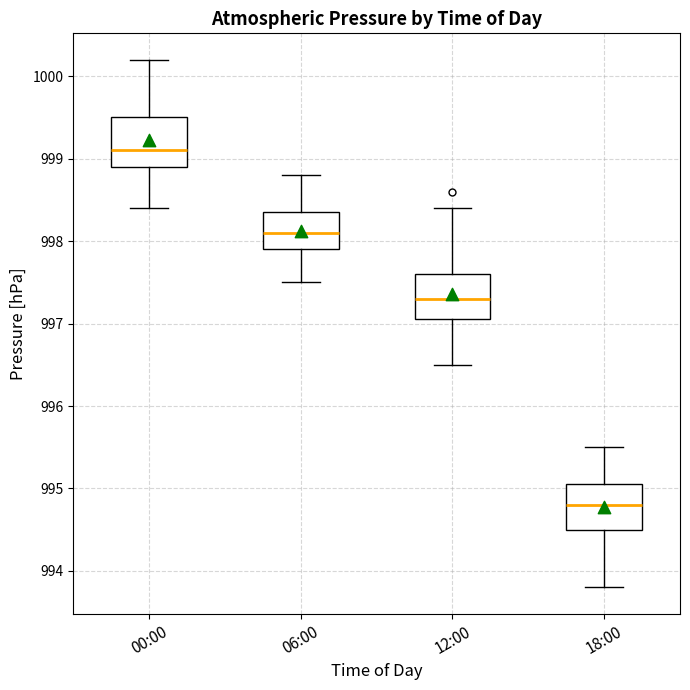

Reading left to right, transcribe this box plot: for each box, give where its median line is, the range the box spans, and where its two whiskers end, as read against the y-axis. The values are not printed on the chart, so give them approximately, as read against the axis.

00:00: median 999.1, box 998.9 to 999.5, whiskers 998.4 to 1000.2
06:00: median 998.1, box 997.9 to 998.4, whiskers 997.5 to 998.8
12:00: median 997.3, box 997.1 to 997.6, whiskers 996.5 to 998.4
18:00: median 994.8, box 994.5 to 995.1, whiskers 993.8 to 995.5